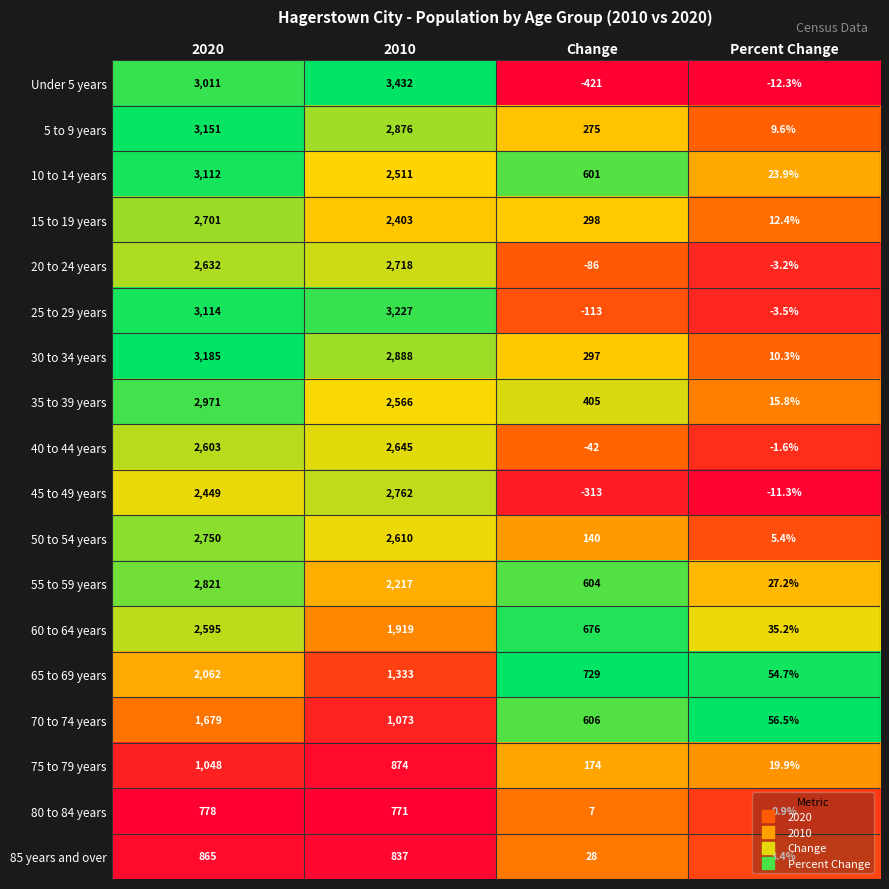

What is the total value across all series at Change?

3865.0